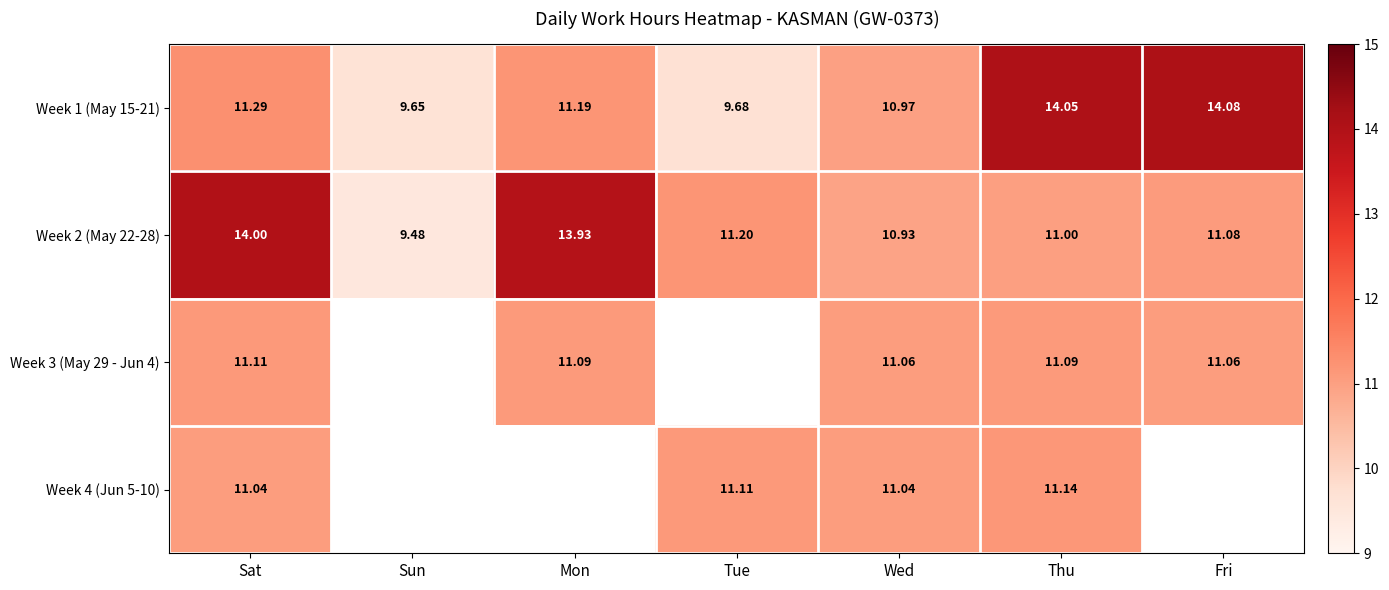

How many values in the Week 1 (May 15-21) series are below 11?

3